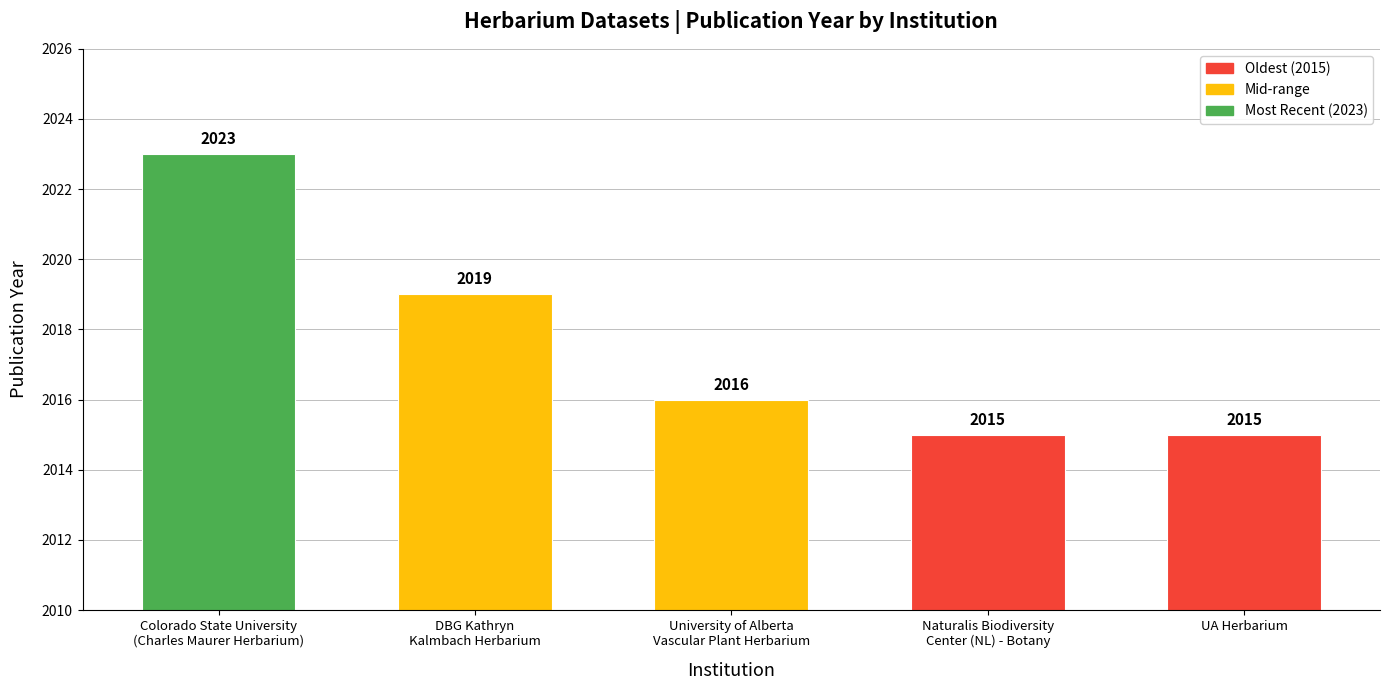

What is the difference between the values at Naturalis Biodiversity
Center (NL) - Botany and University of Alberta
Vascular Plant Herbarium?

1